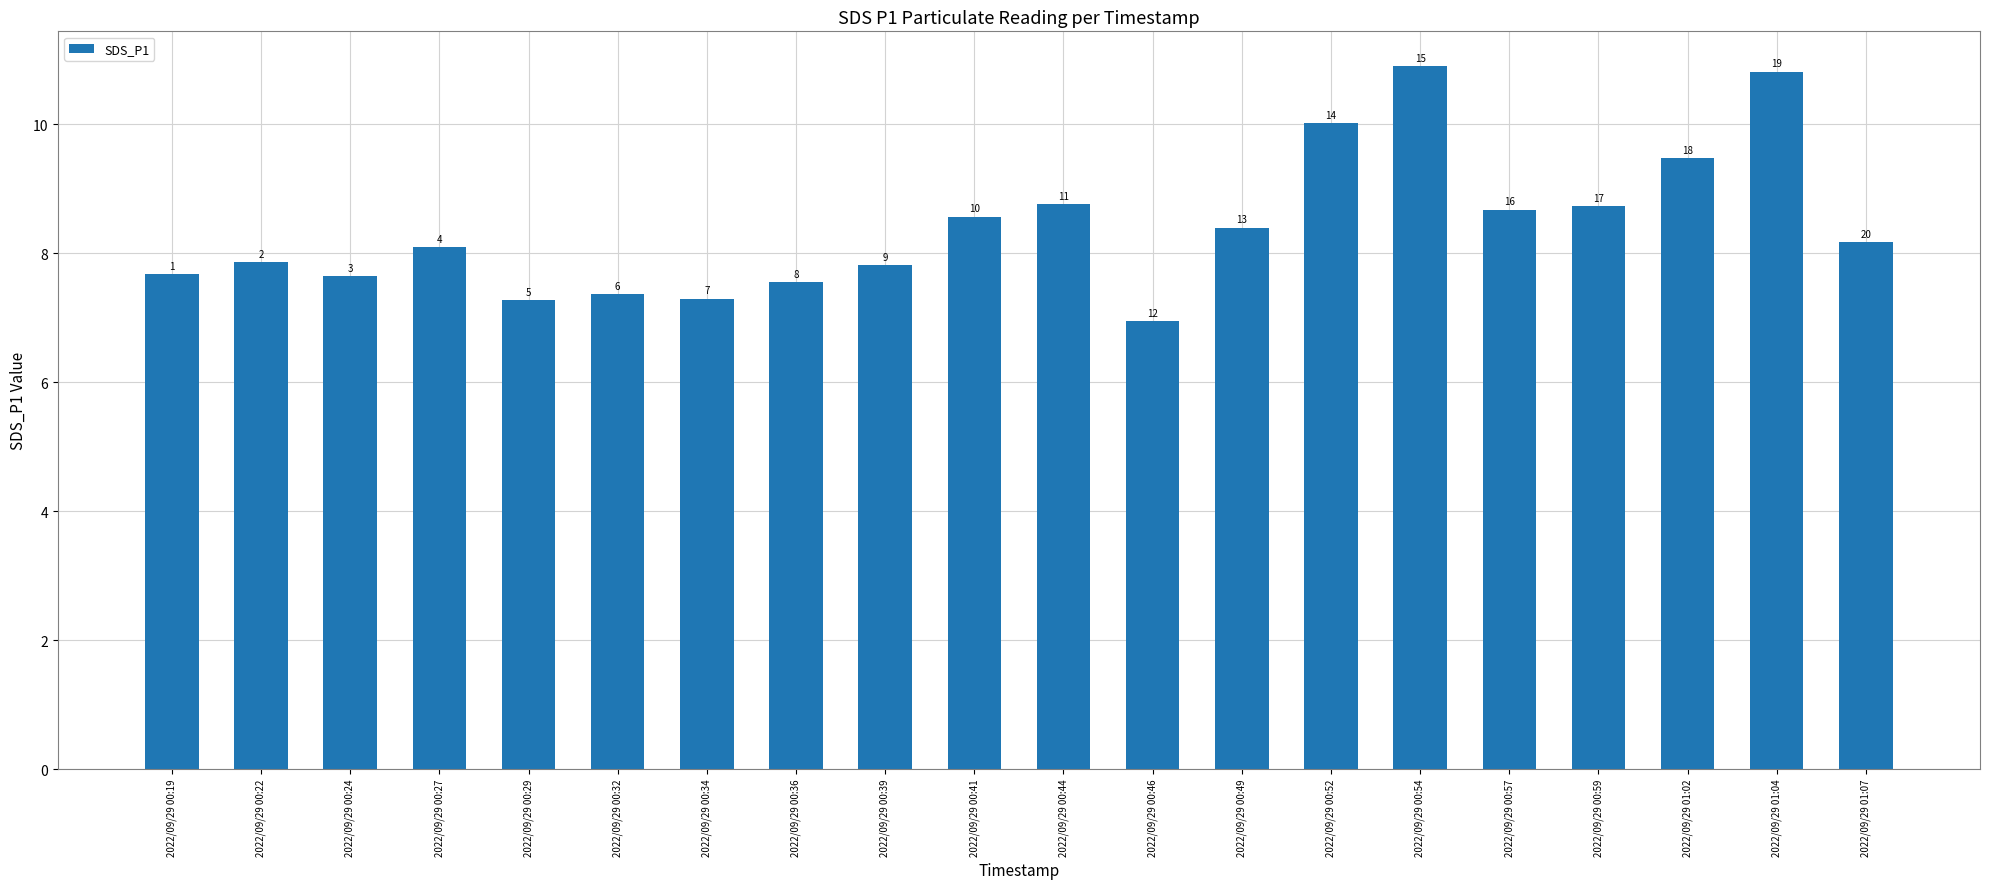

Approximately how many times larger is the value at 2022/09/29 00:52 compared to 2022/09/29 00:19?

1.3